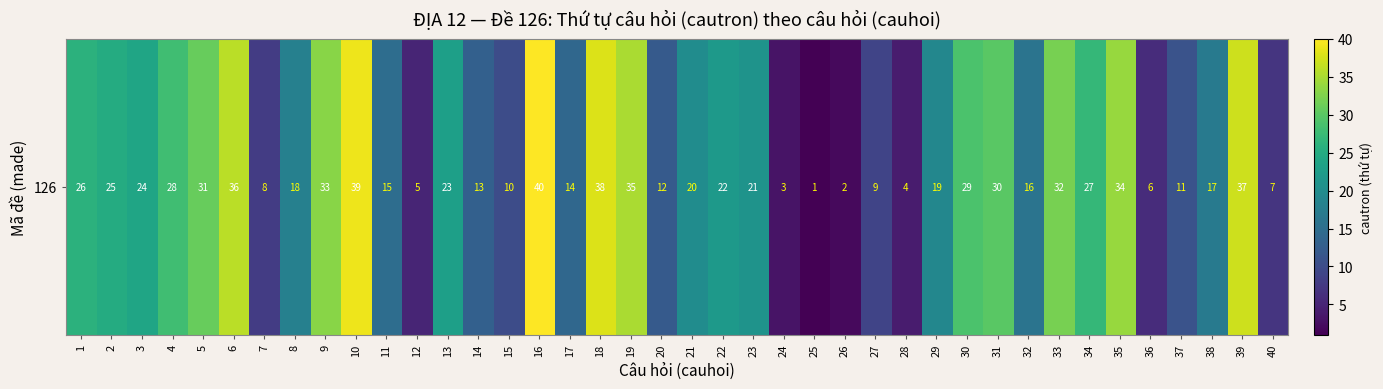

List the labels in order of value, largest first.

16, 10, 18, 39, 6, 19, 35, 9, 33, 5, 31, 30, 4, 34, 1, 2, 3, 13, 22, 23, 21, 29, 8, 38, 32, 11, 17, 14, 20, 37, 15, 27, 7, 40, 36, 12, 28, 24, 26, 25